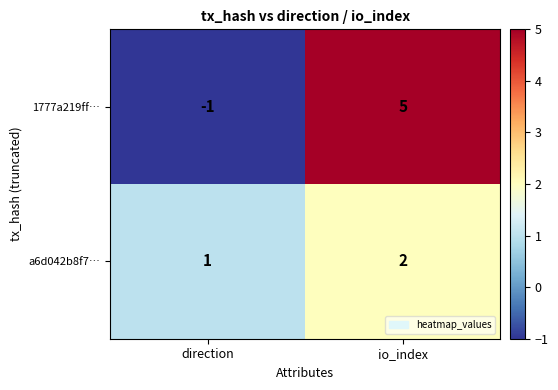

What is the difference between the highest and lowest values at io_index?

3